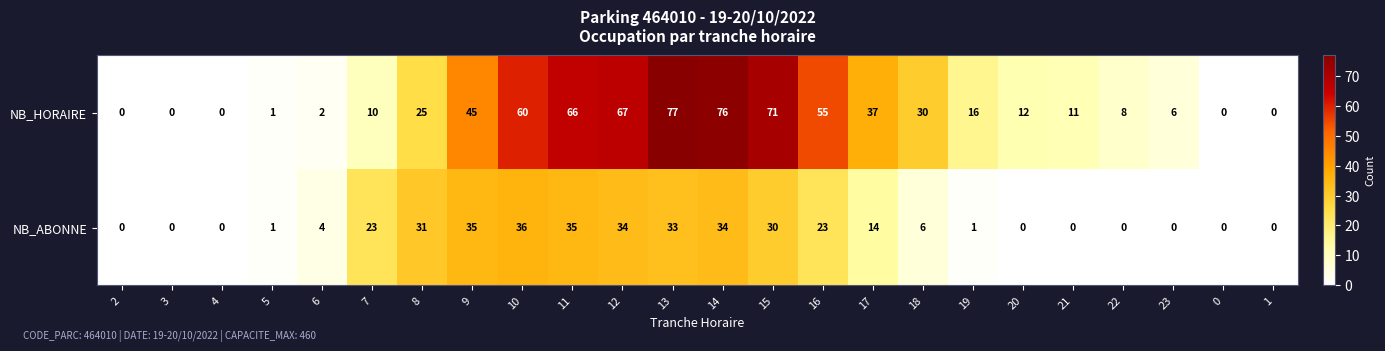

Is the value of NB_HORAIRE at 5 greater than the value of NB_ABONNE at 9?

No